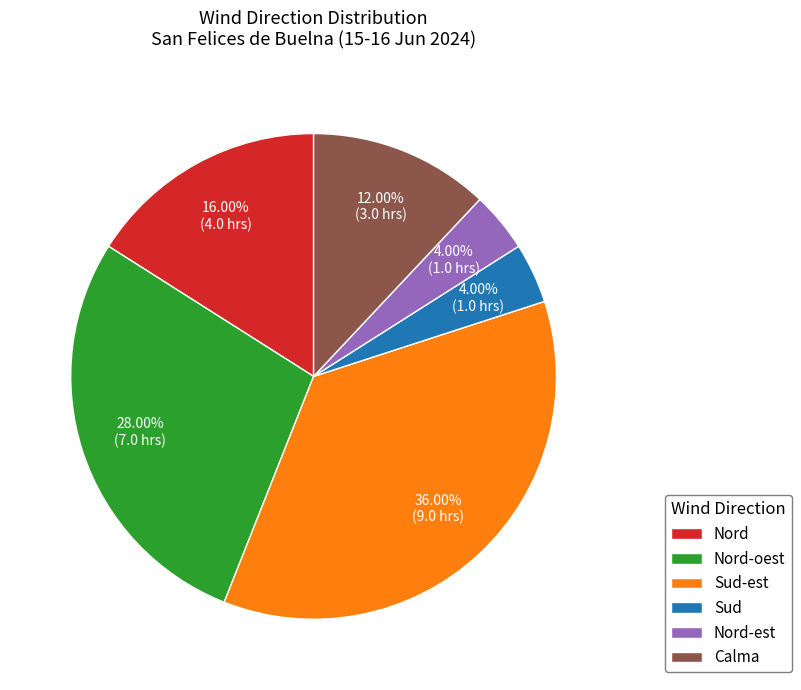

Is there a majority slice in this chart?

No